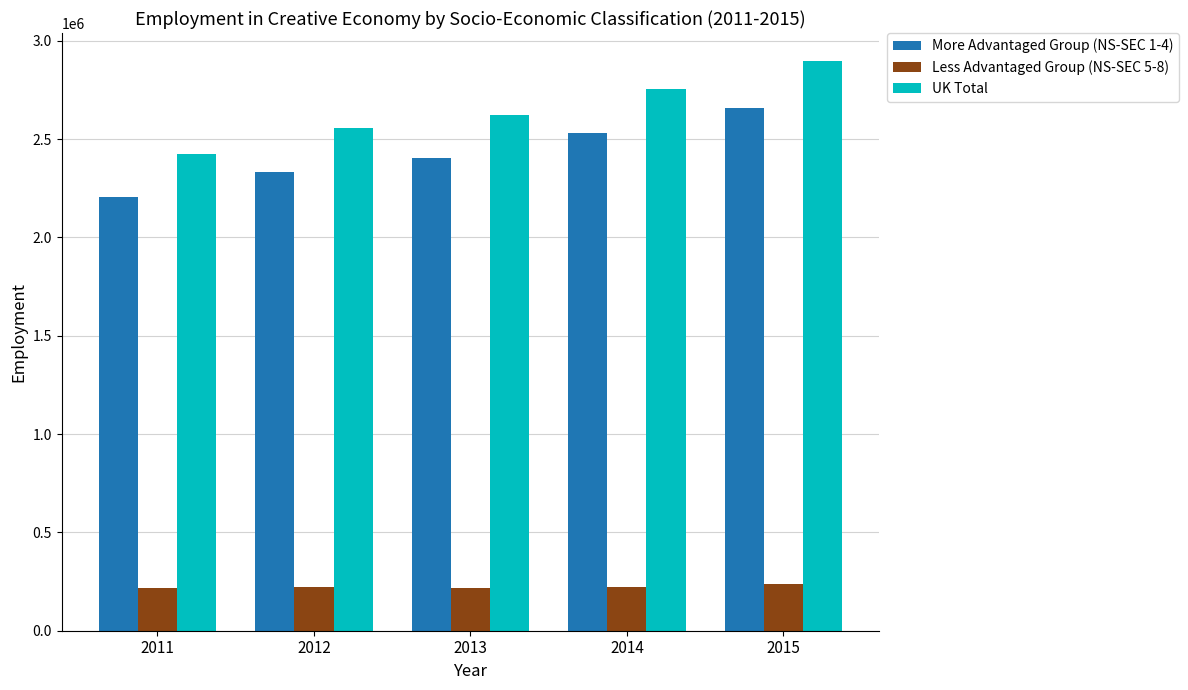

Which series has the largest range (max minus min)?

UK Total